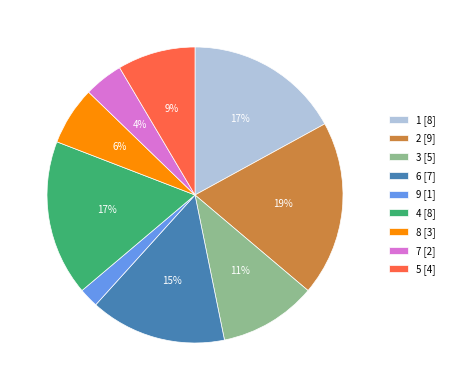

How many slices are in this pie chart?

9